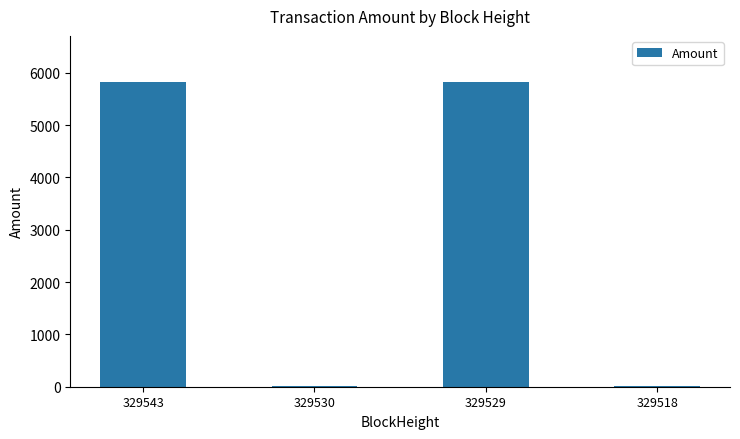

What is the sum of all values?

11671.5